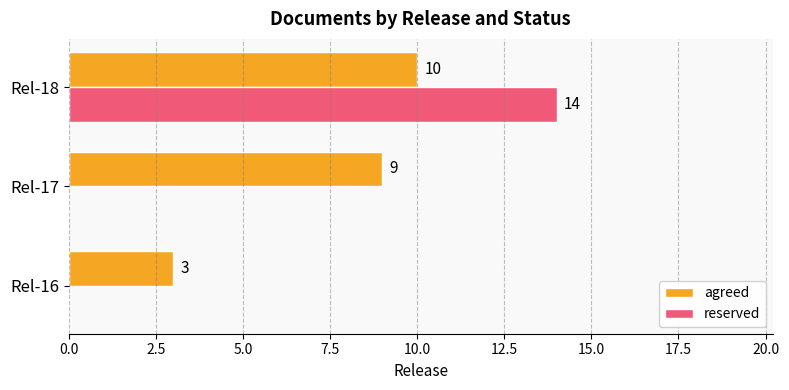

Which series has the largest total across all categories?

agreed